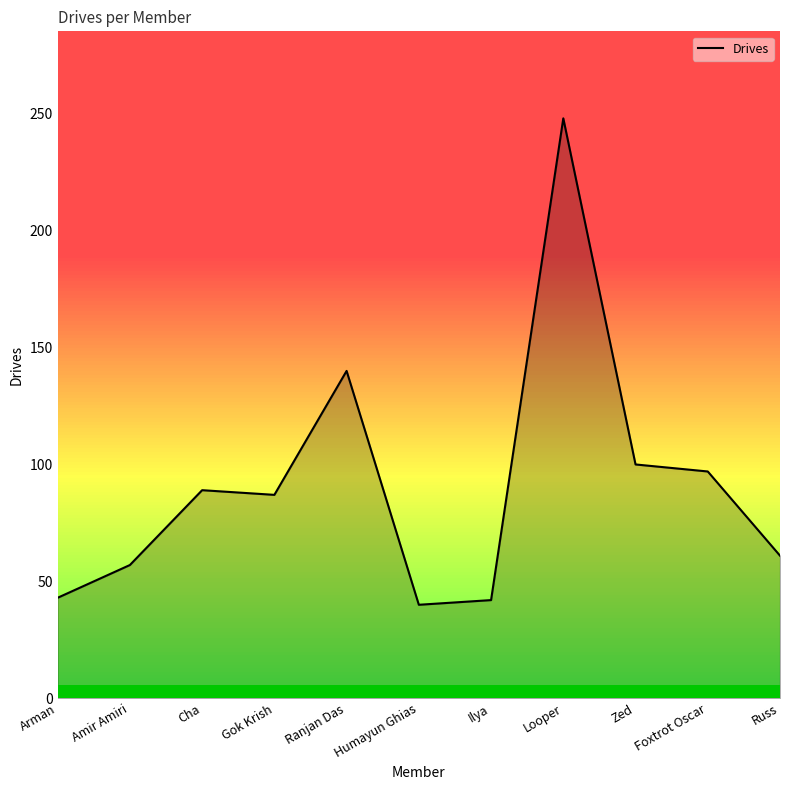

What is the approximate value at Amir Amiri, to the nearest 50?

50